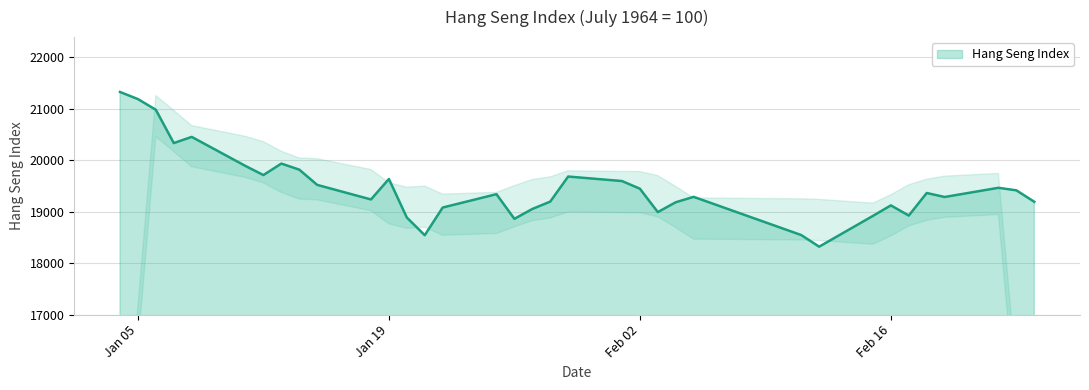

What is the greatest value displayed?

21327.1